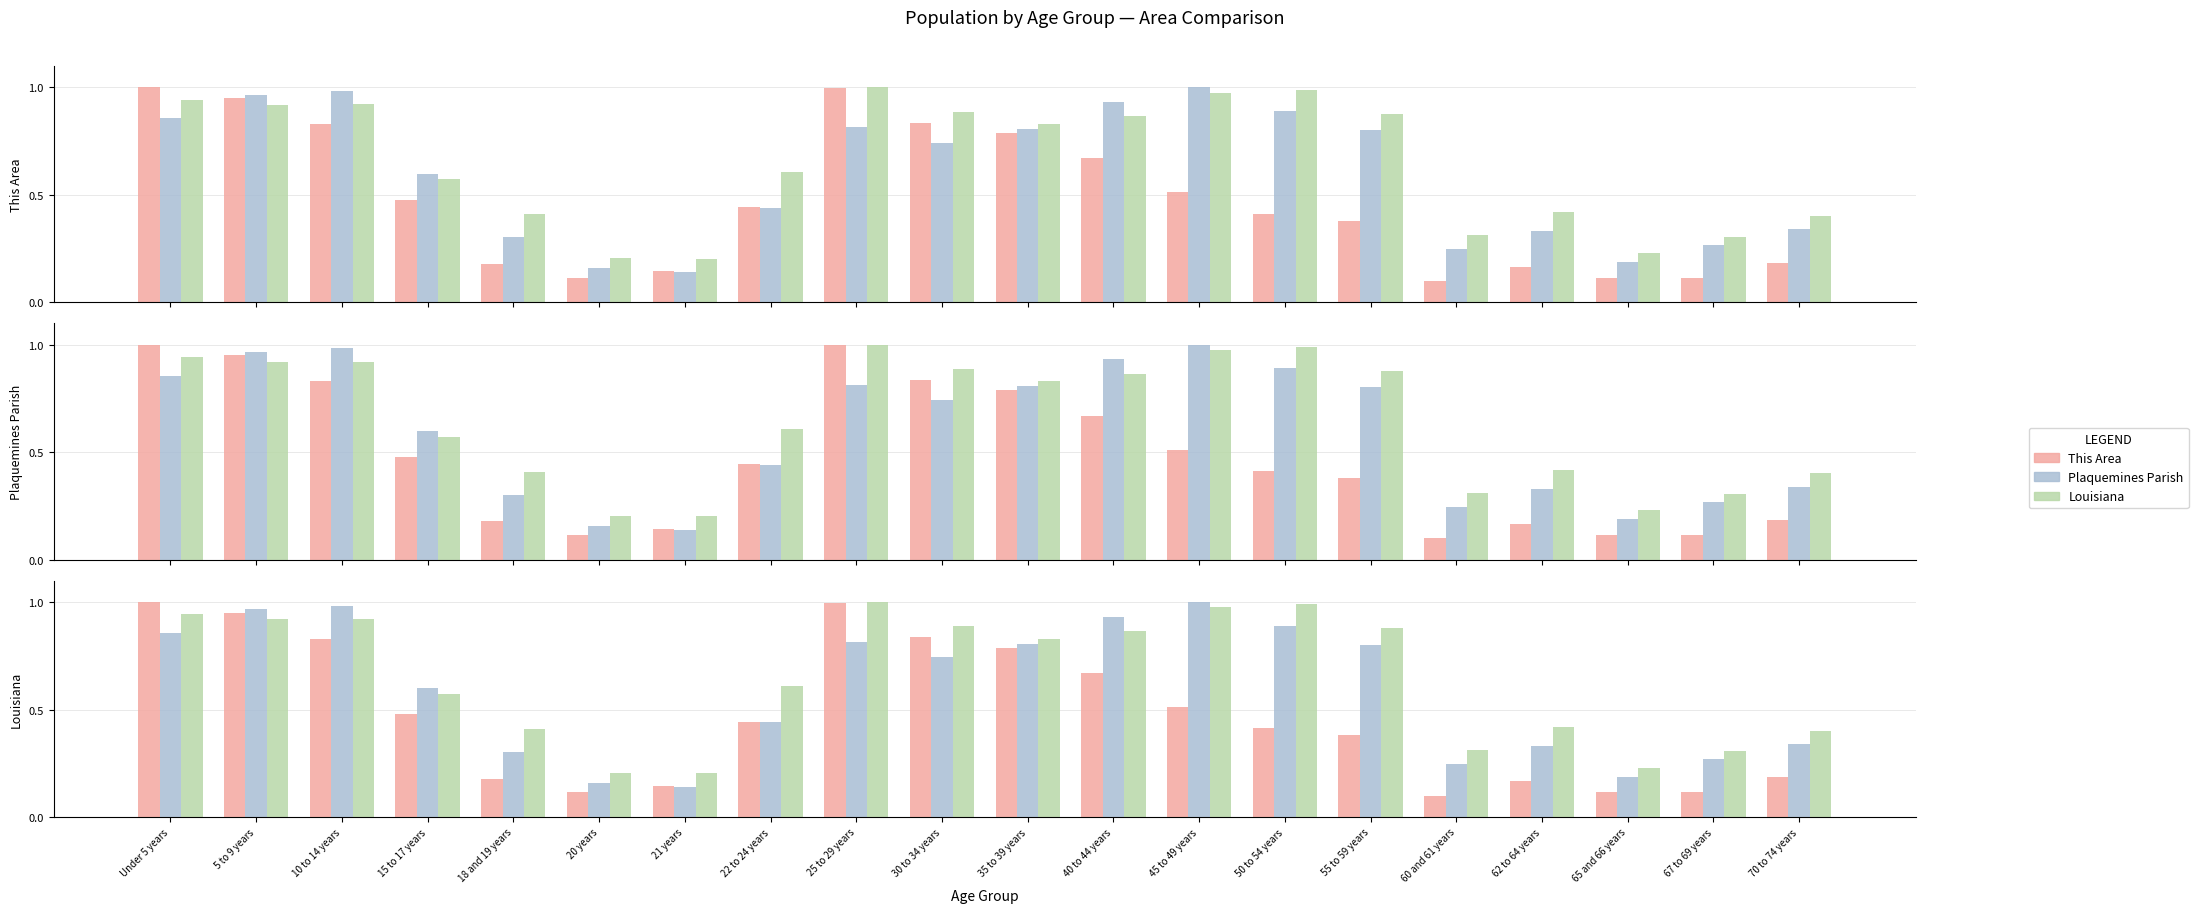

What is the value of the Louisiana bar at the 15th from the left?

0.9